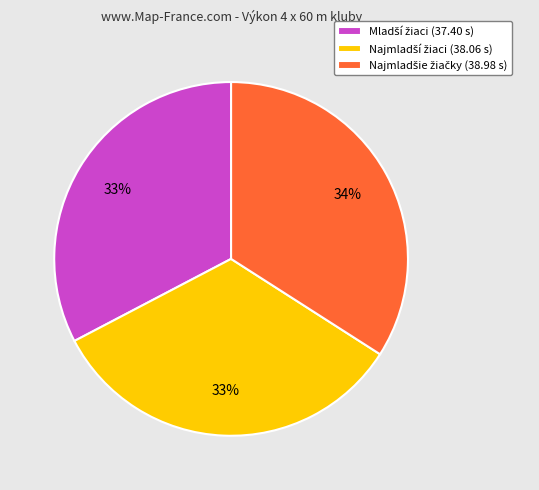

To the nearest percent, what is the average slice percentage?

33%